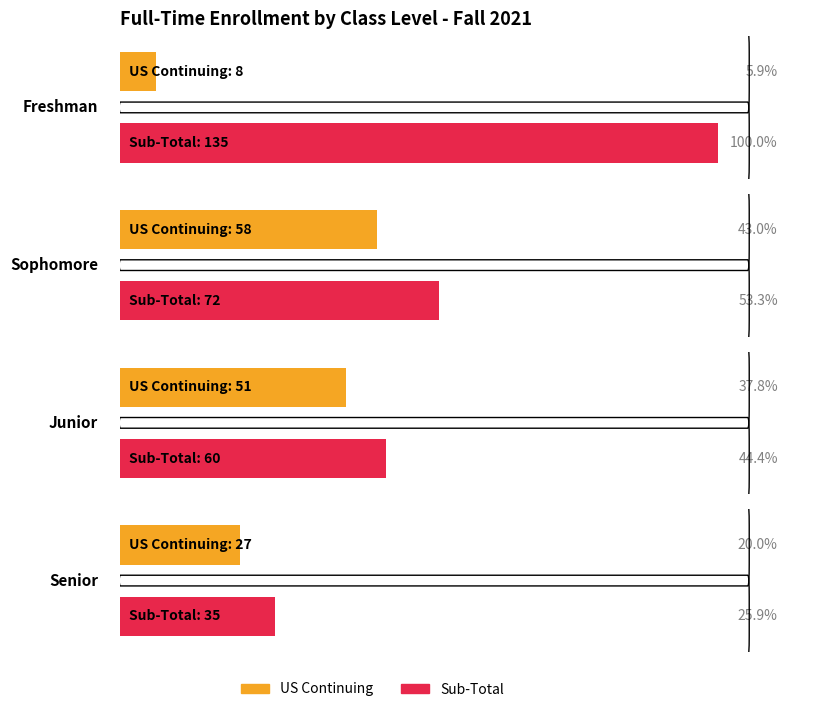

What position from the left is Sophomore?

2